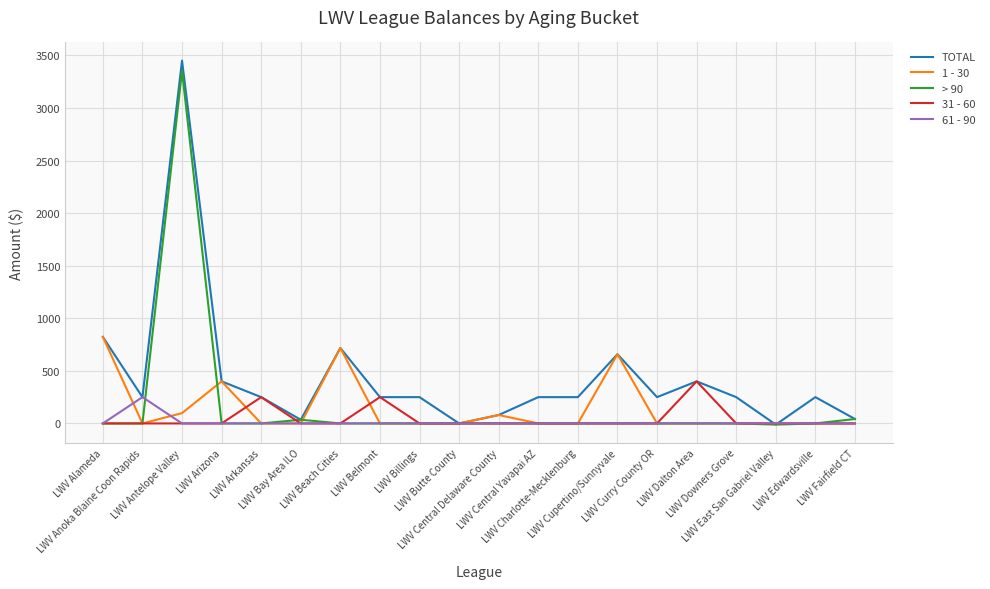

Which series has the largest total across all categories?

TOTAL